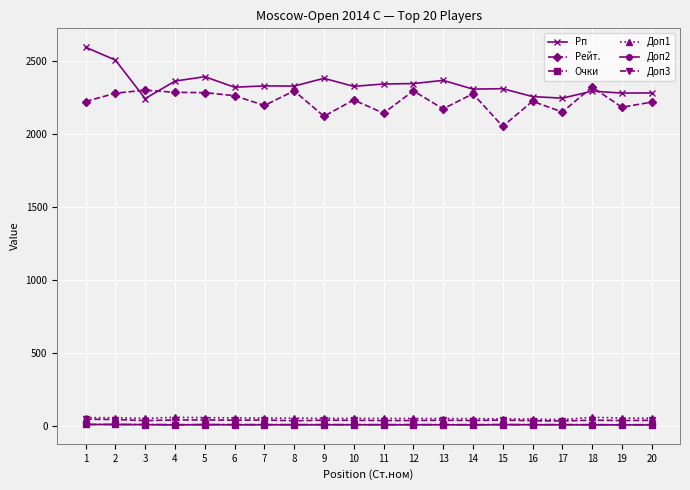

True or false: Доп3 and Рейт. cross at least once.

False